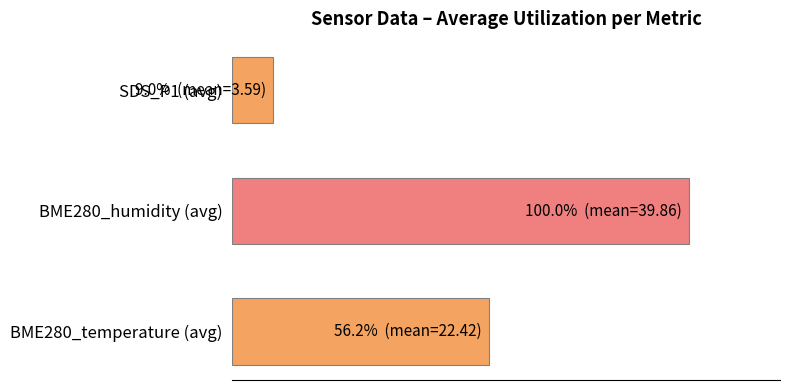

Does the chart contain any negative values?

No